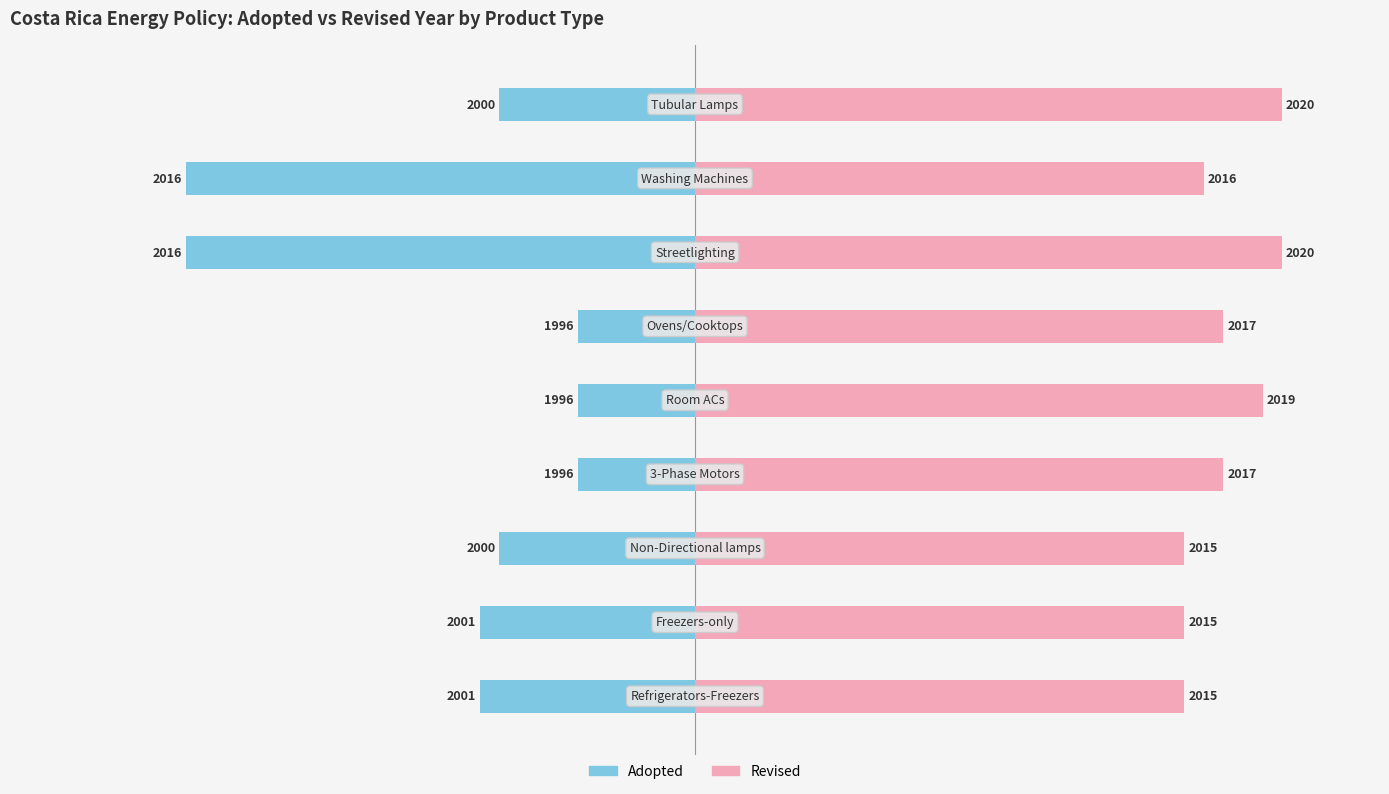

How many groups of bars are there?

9